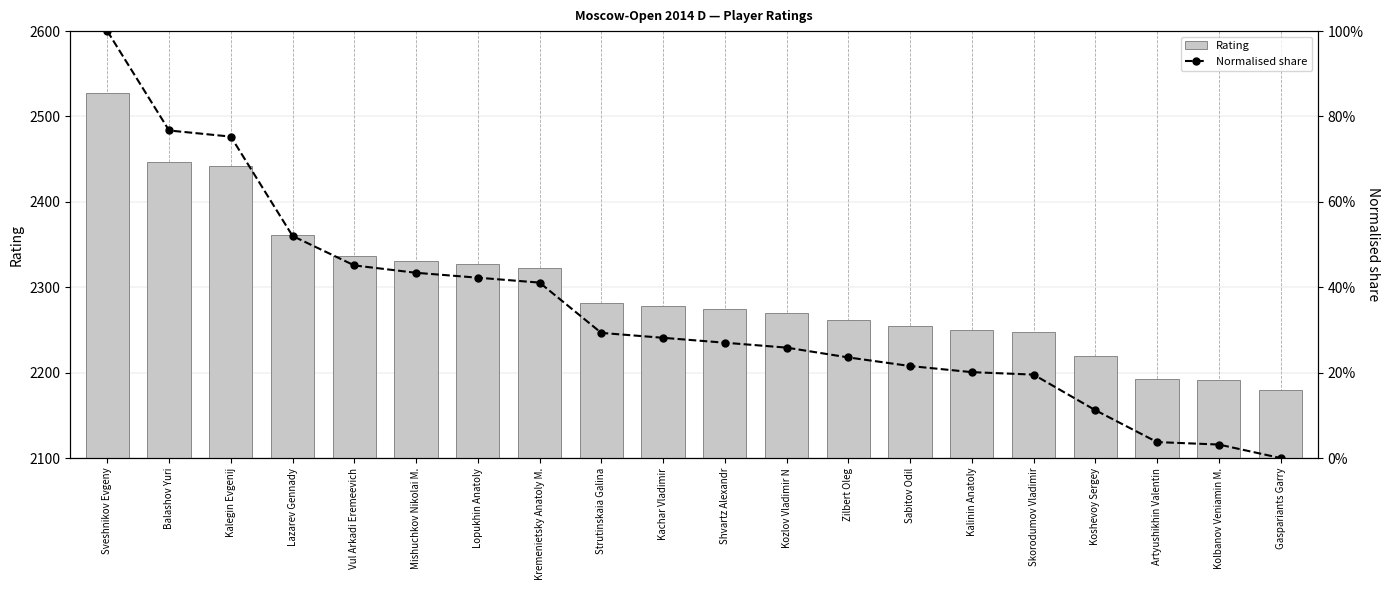

What is the difference between the Rating values at Artyushikhin Valentin and Lopukhin Anatoly?

134